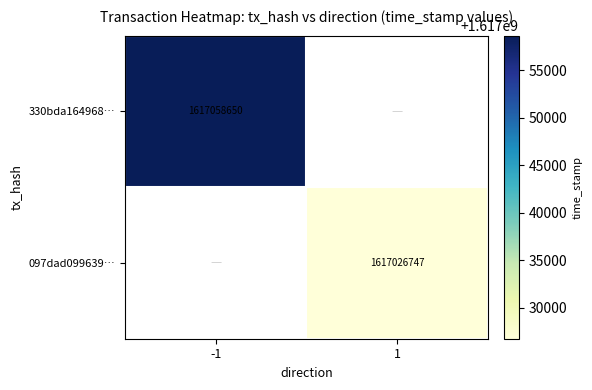

Is the value of 330bda164968… at -1 greater than the value of 097dad099639… at 1?

Yes